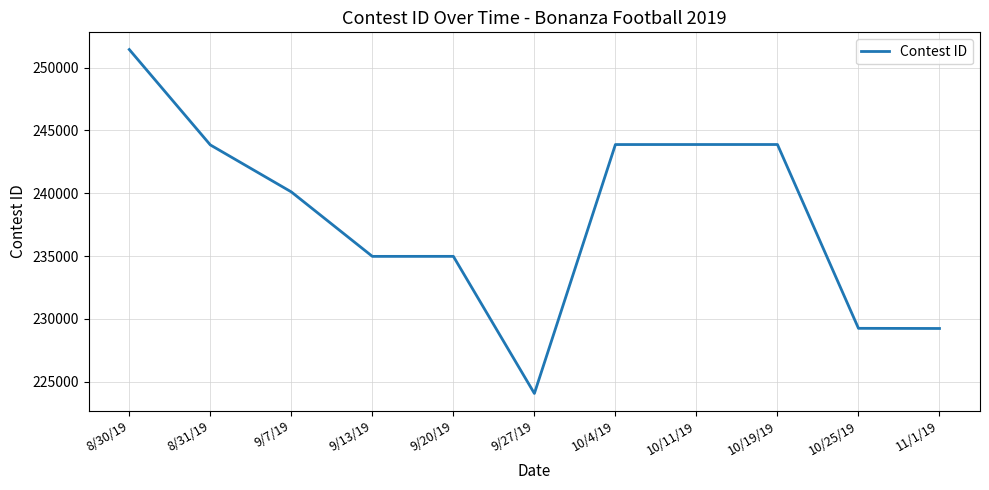

How many lines are shown in the chart?

1